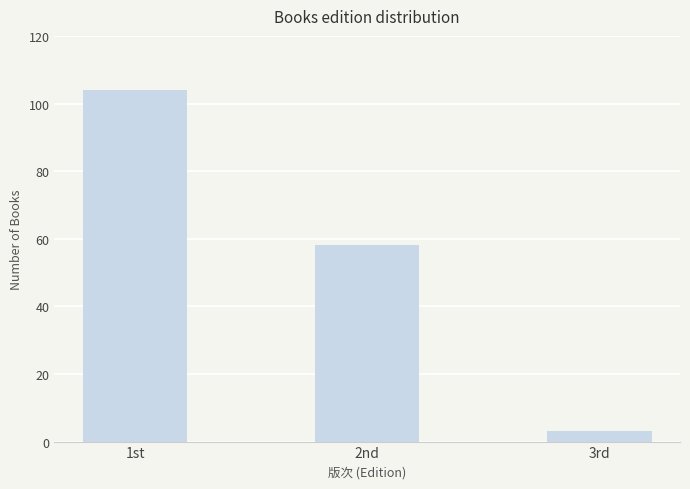

Count the number of data series in this chart.

1